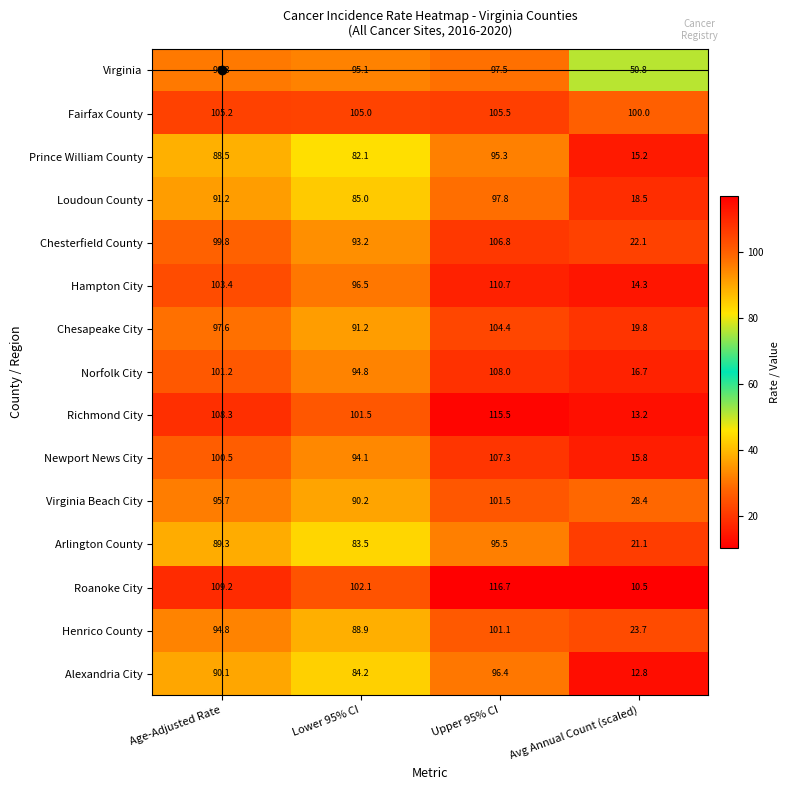

How many data points in Prince William County are less than 88?

2